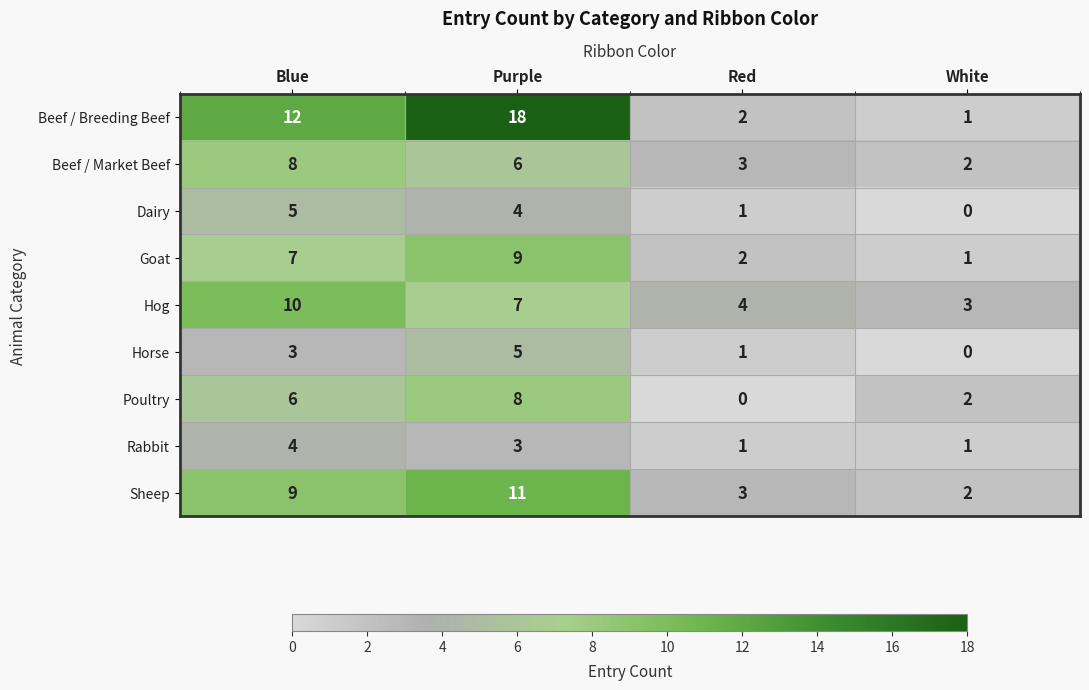

What is the difference between the highest and lowest values at Purple?

15